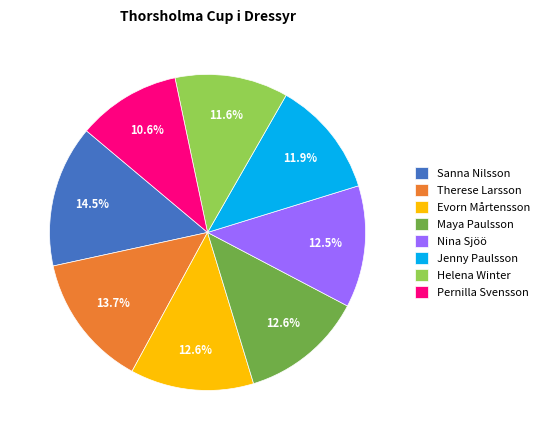

How many segments does this pie chart have?

8